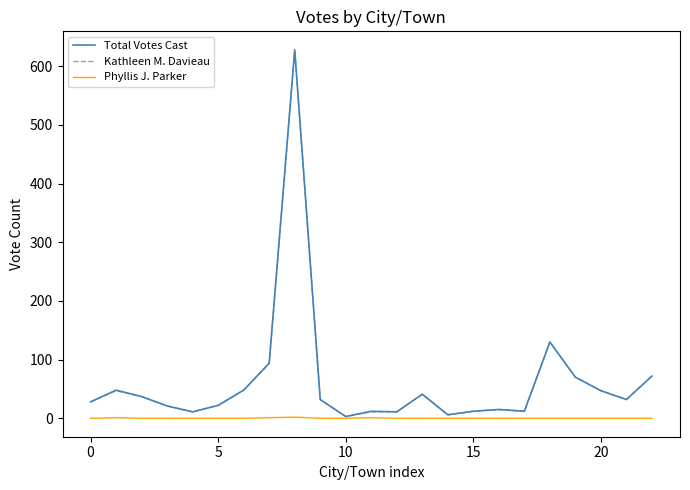

What is the highest value of the Total Votes Cast series?

628